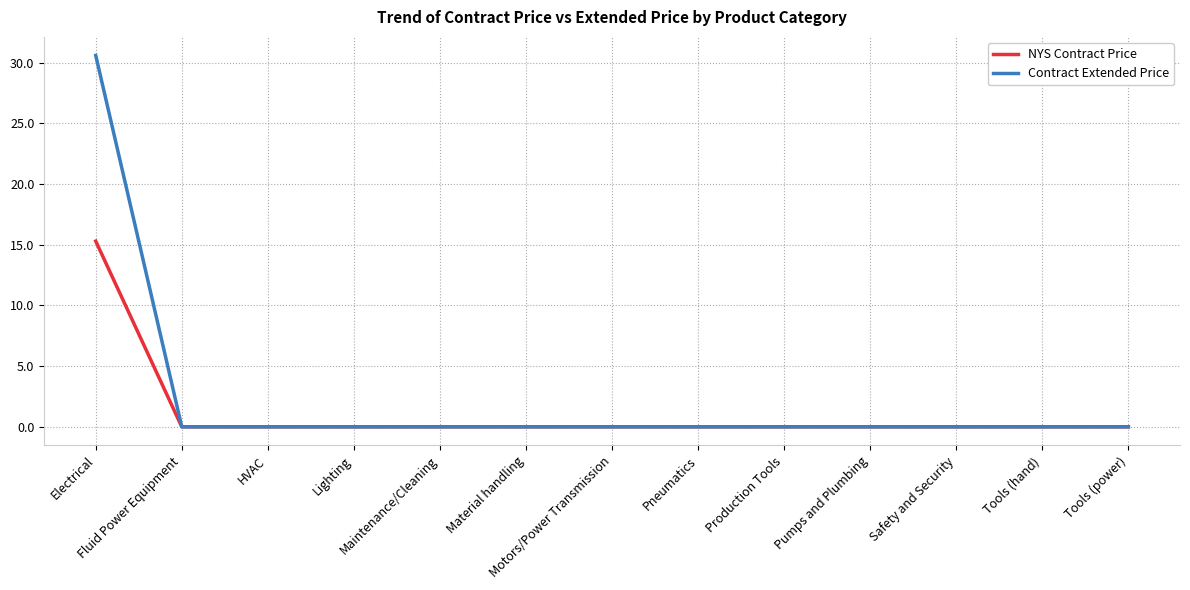

Which series has the largest range (max minus min)?

Contract Extended Price